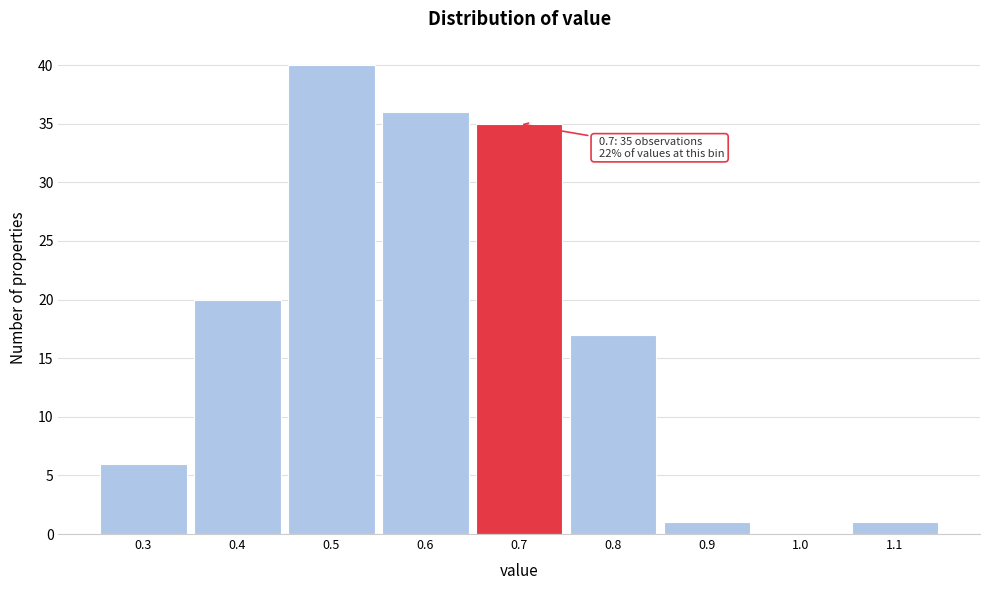

Which range on the x-axis has the tallest bar?

0.45 to 0.55